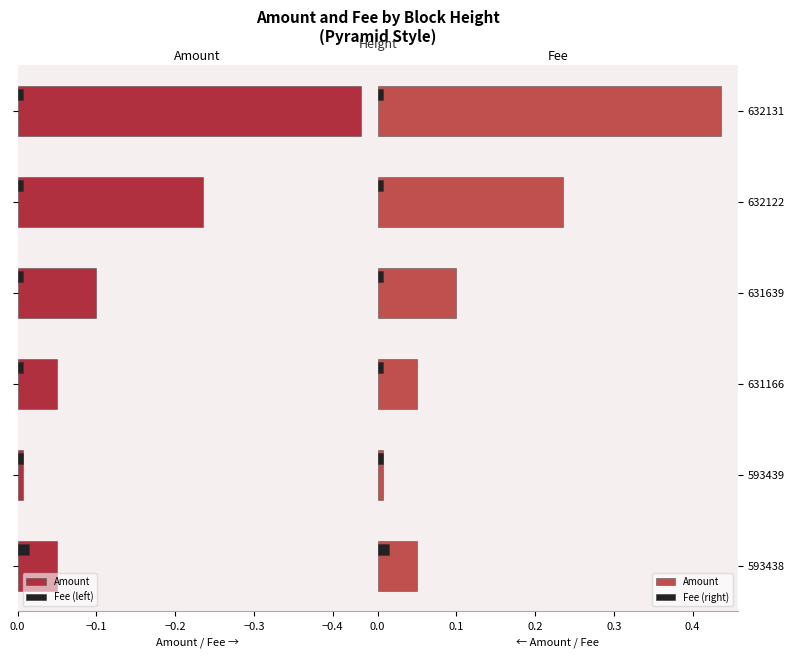

Reading right to left, list all the values displayed in this chart.

Amount: 0.4	0.2	0.1	0.1	0.0	0.1
Fee (left): -0.0	-0.0	-0.0	-0.0	-0.0	-0.0
Fee (right): 0.0	0.0	0.0	0.0	0.0	0.0